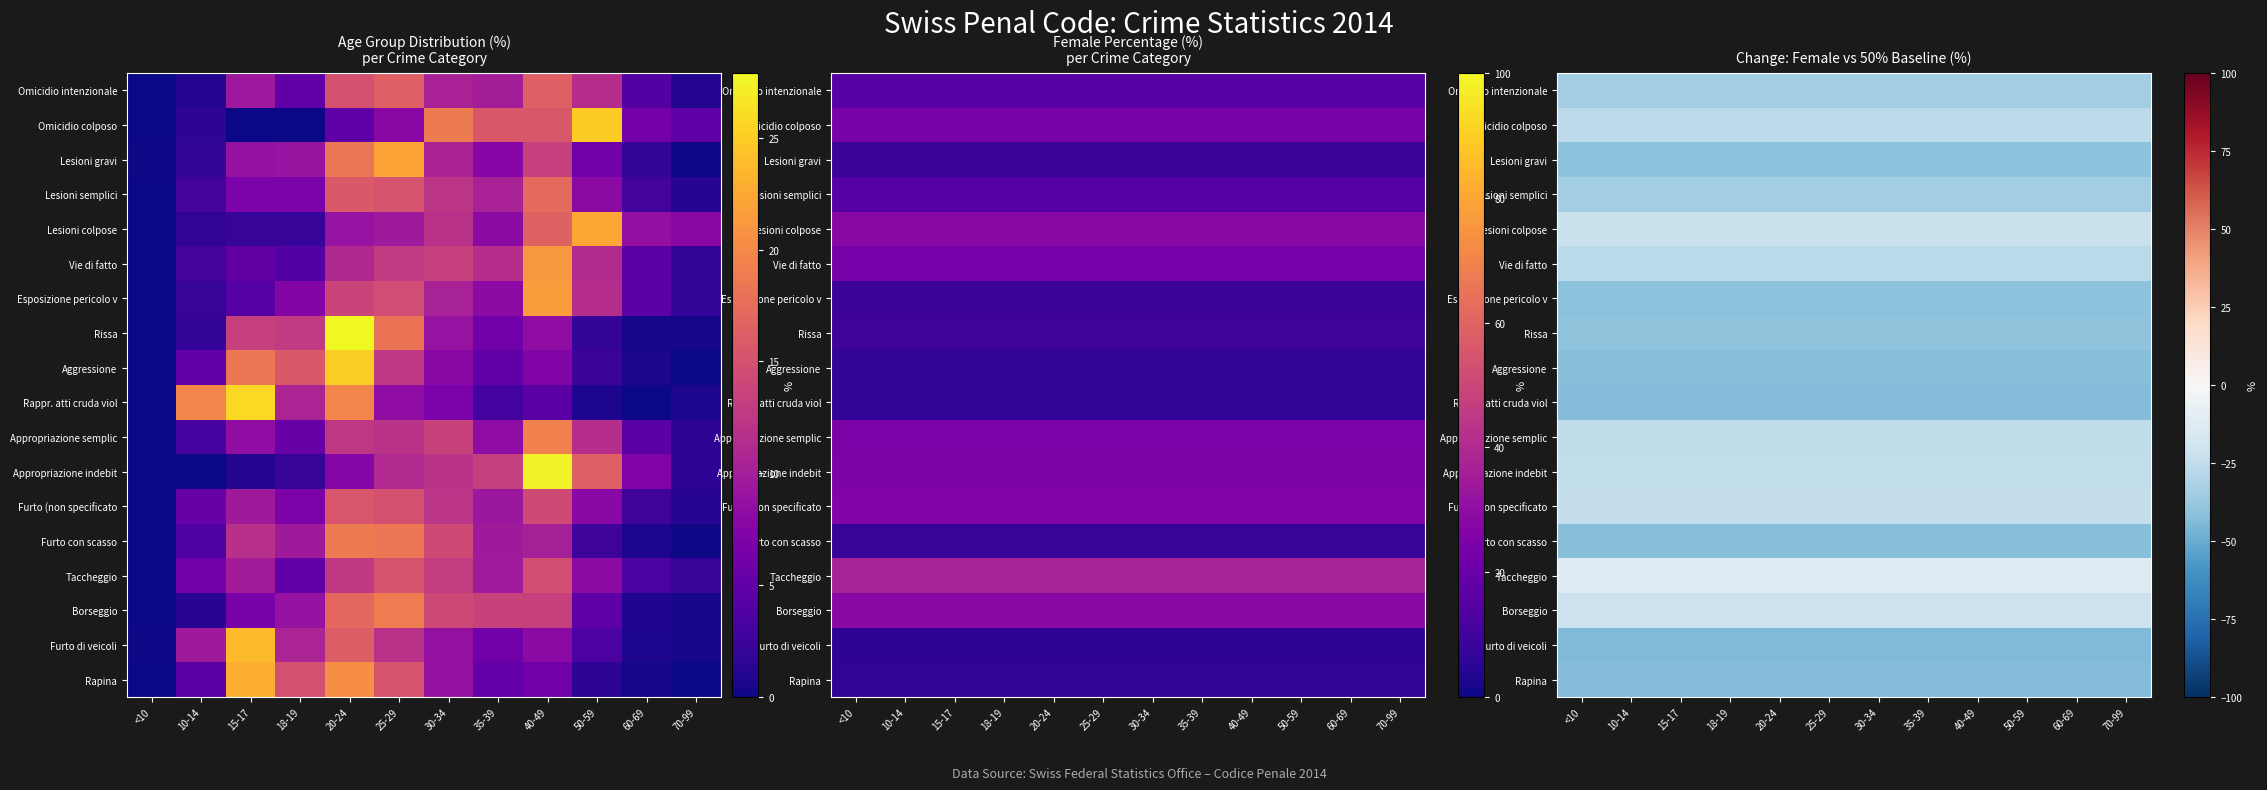

True or false: Furto (non specificato has a value of -33.1 at 60-69.

False